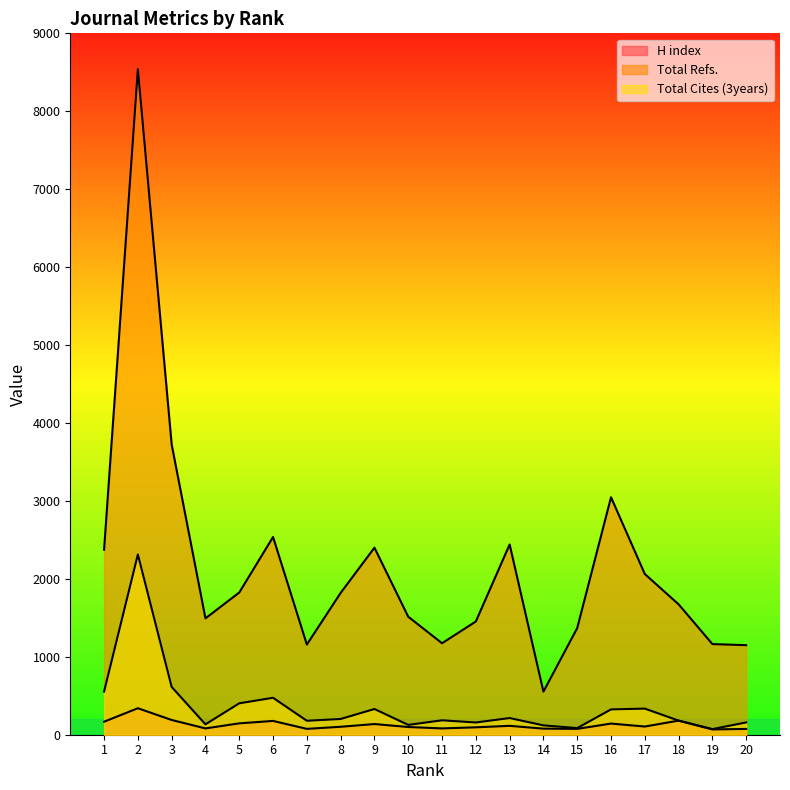

Which category has the highest value in the Total Refs. series?

2